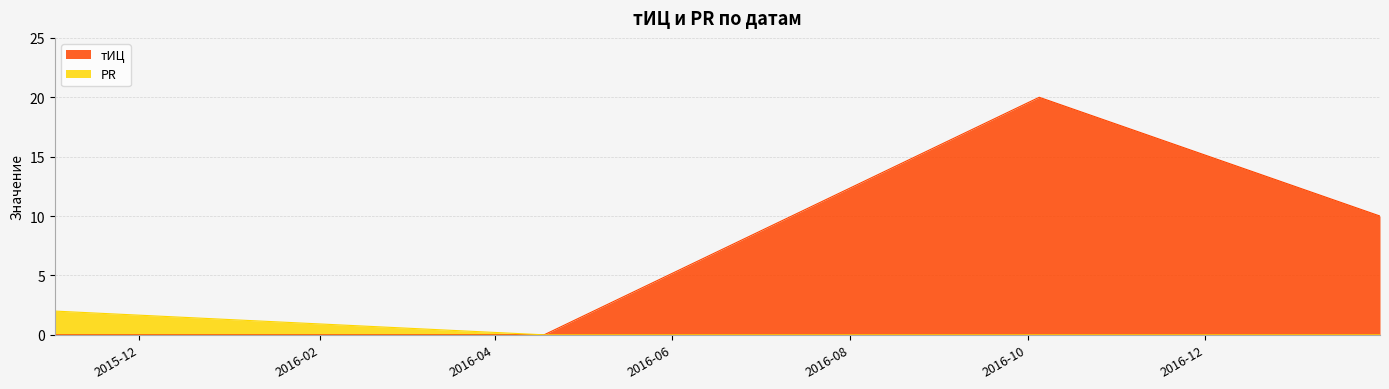

What is the total value across all series at 2017-01-30?

10